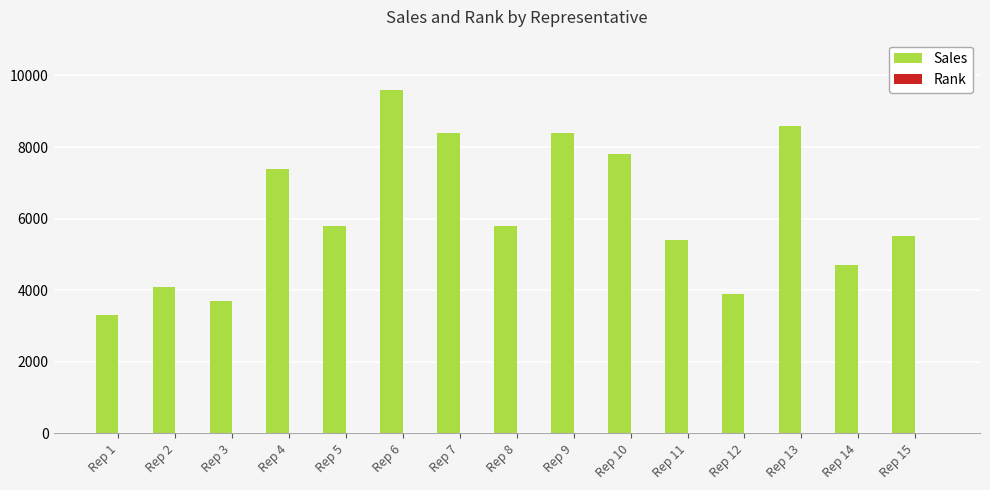

The value of Sales at Rep 15 is 2736. True or false?

False